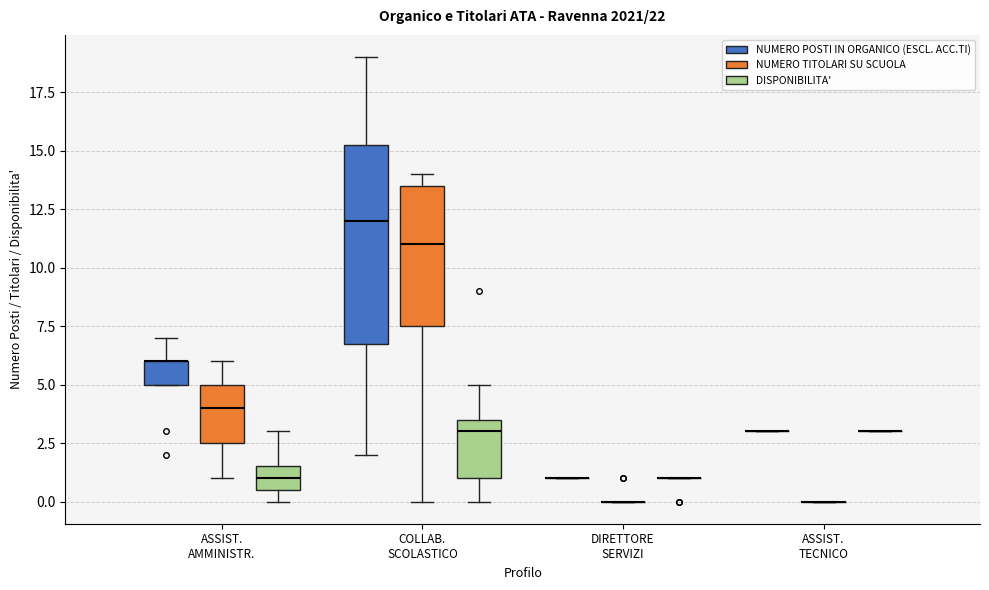

Which box is the tallest, from its lower edge to its upper edge?

COLLAB. SCOLASTICO (NUMERO POSTI IN ORGANICO (ESCL. ACC.TI))